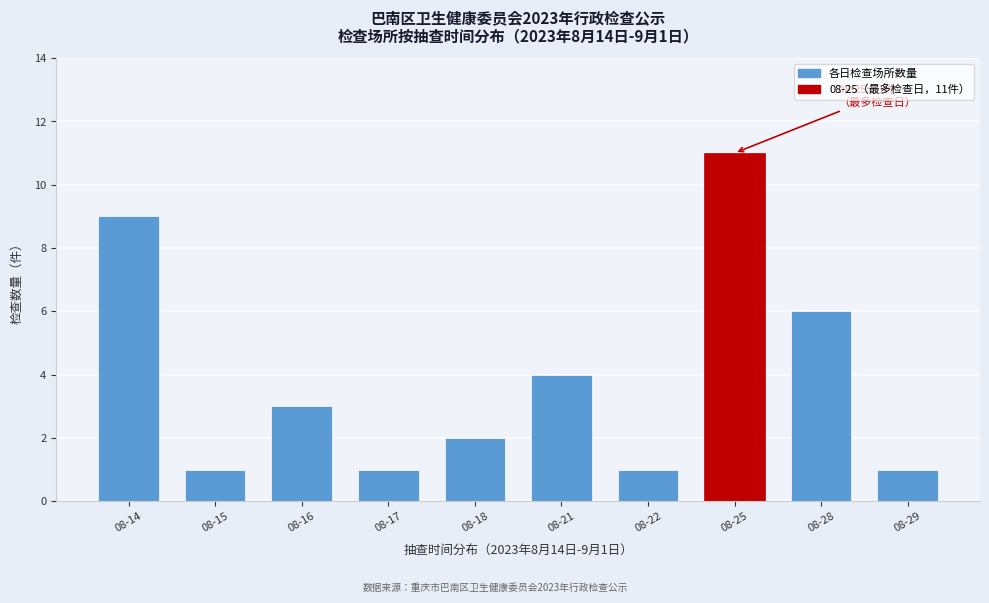

Reading left to right, list all the values displayed in this chart.

9	1	3	1	2	4	1	11	6	1